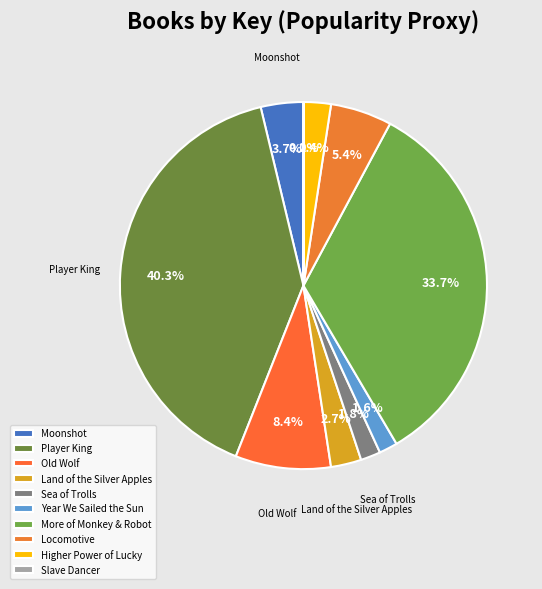

What is the change in value from Moonshot to Locomotive?

+19867834